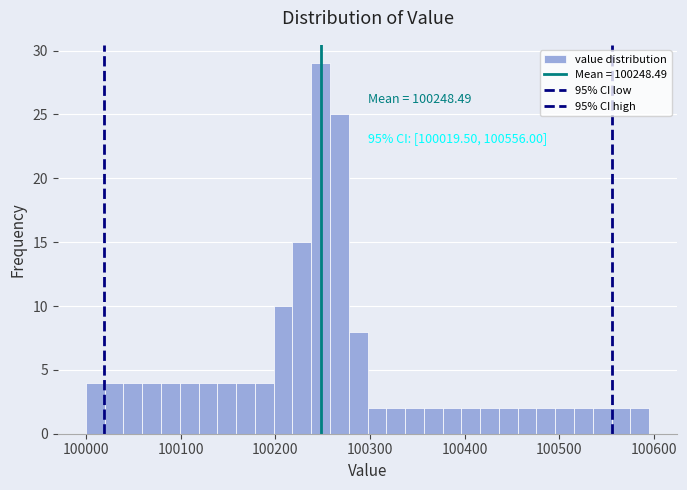

Read against the x-axis, roughly where is the centre of the tallest bar?

100250